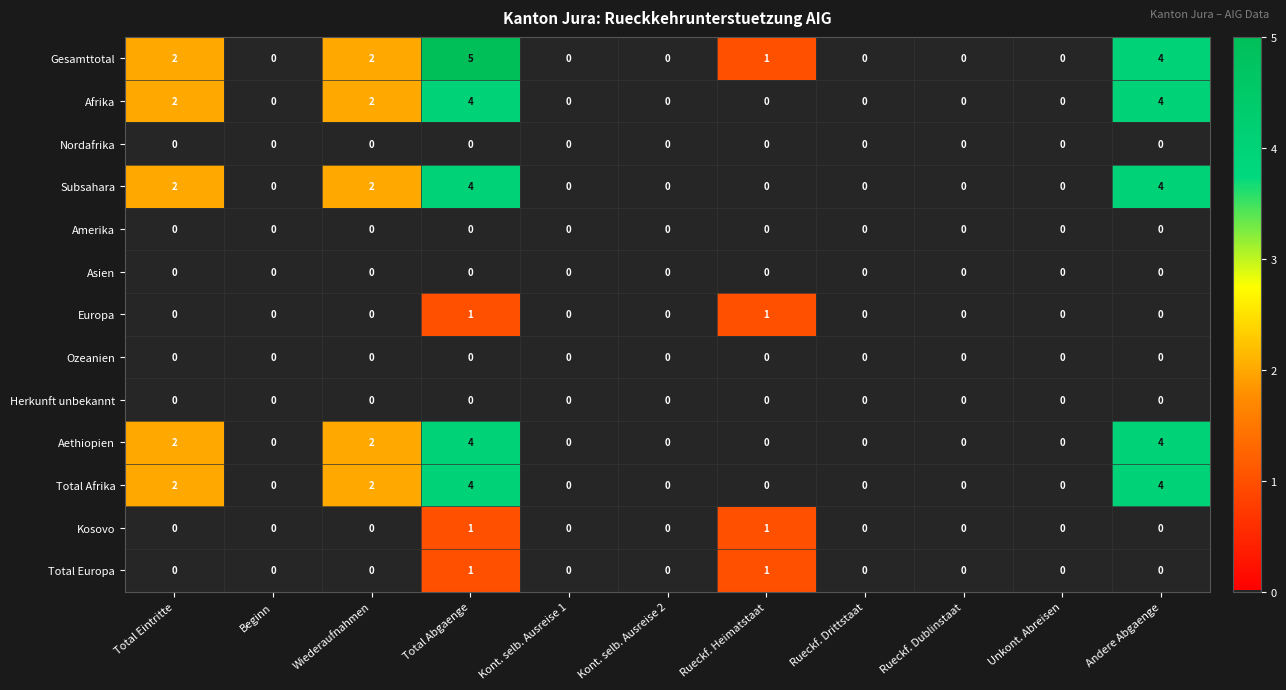

What is the sum of all Afrika values?

12